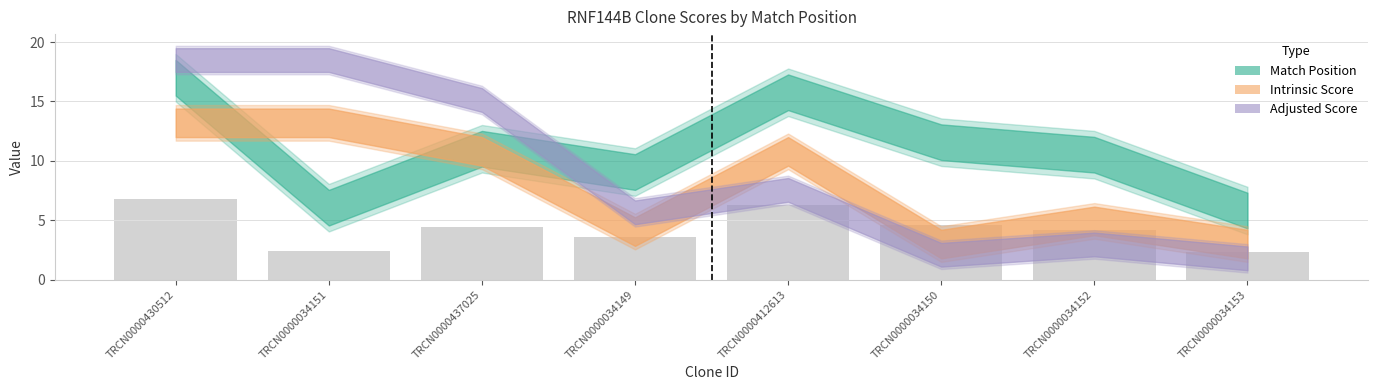

What is the difference between the values at TRCN0000034151 and TRCN0000430512?

4.4